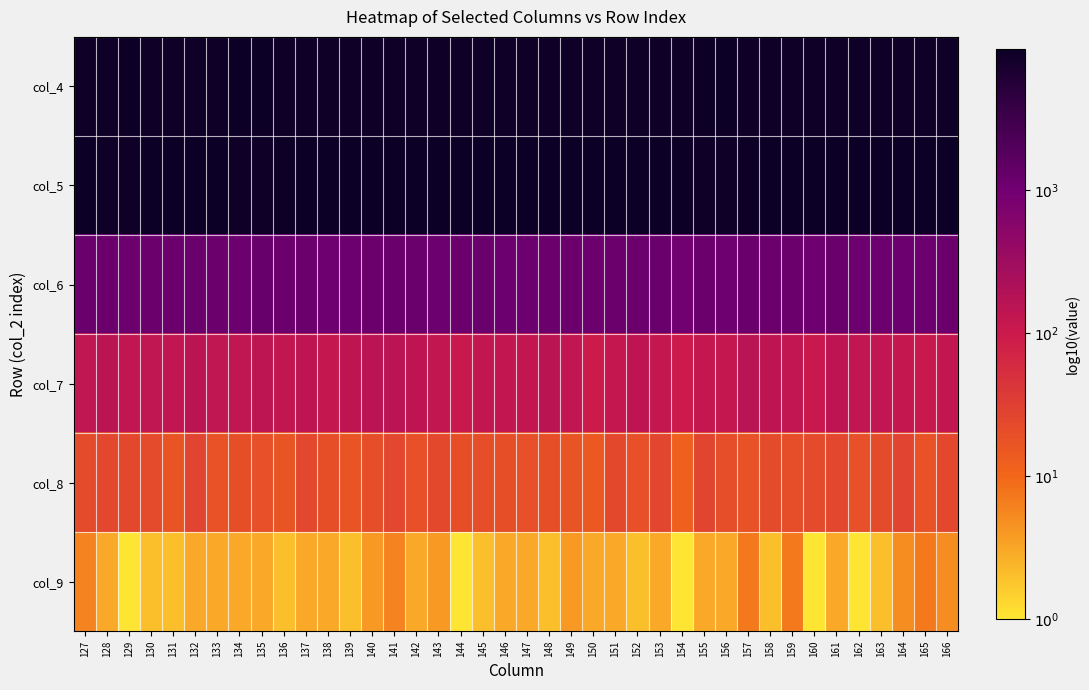

At 149, list the series in order from largest to smallest.

col_5, col_4, col_6, col_7, col_8, col_9